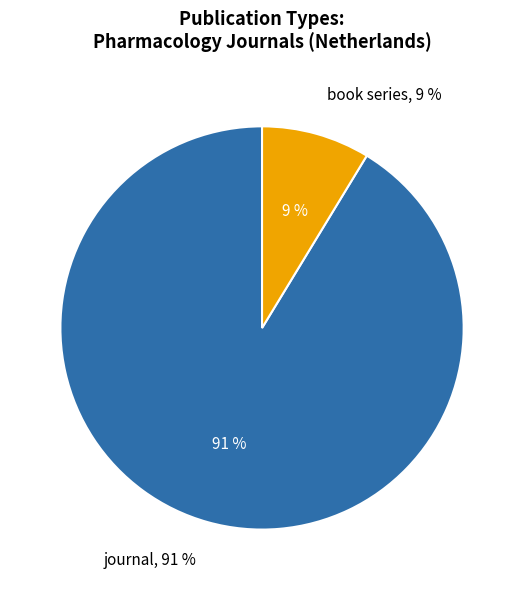

How many slices are in this pie chart?

2